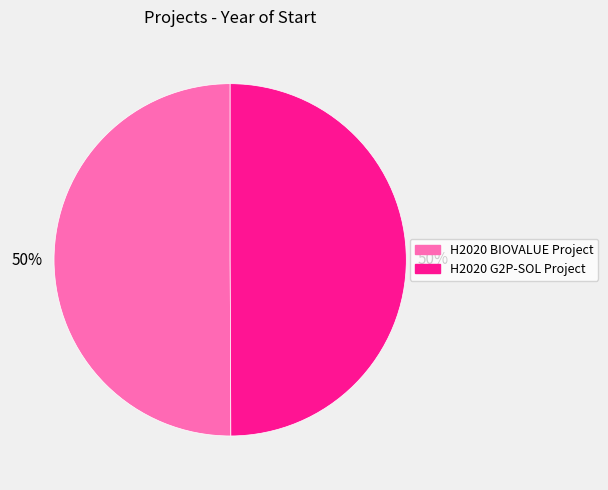

What is the ratio of the value at H2020 BIOVALUE Project to the value at H2020 G2P-SOL Project?

1.0